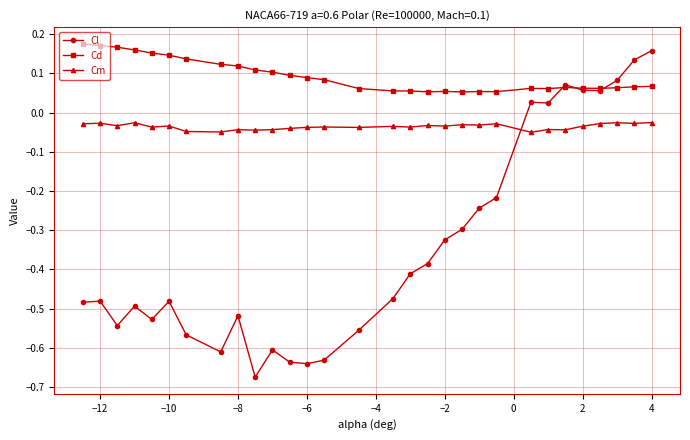

At how many categories does at least one series exceed 0?

30